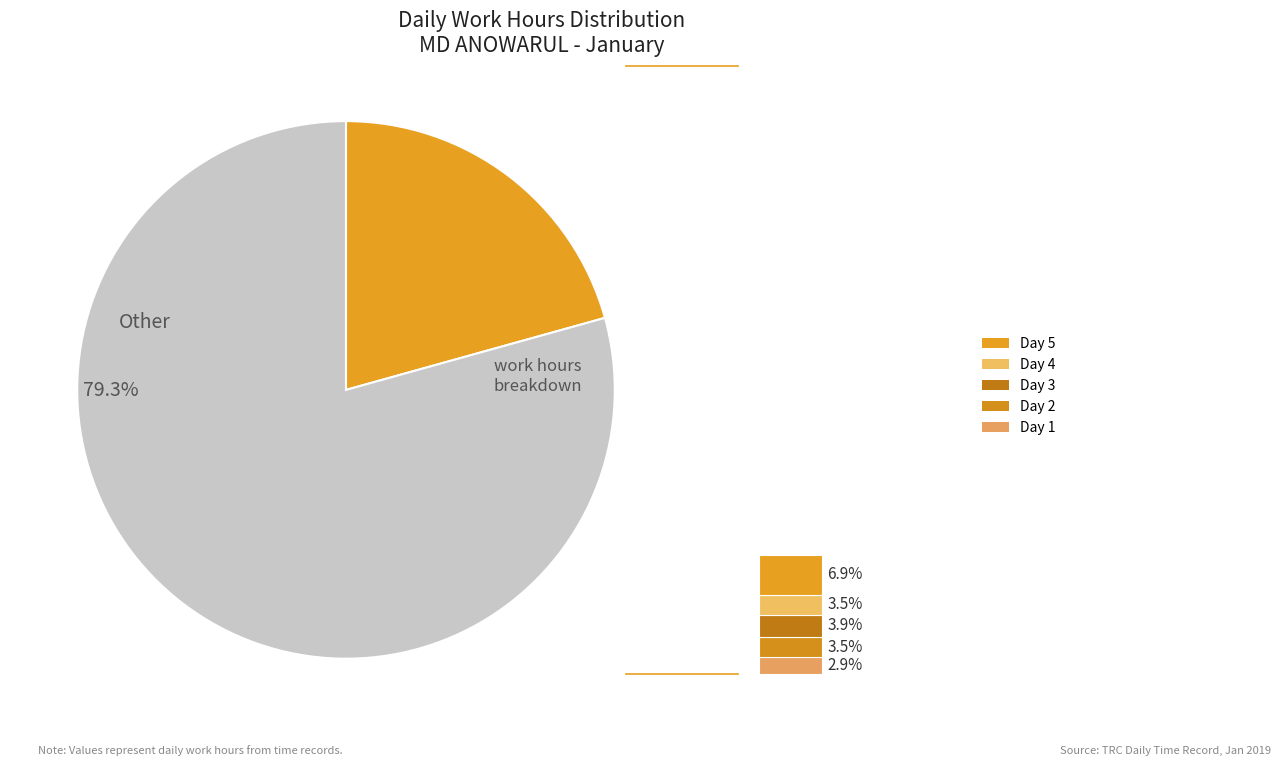

True or false: Day 3 accounts for 4% of the total.

True